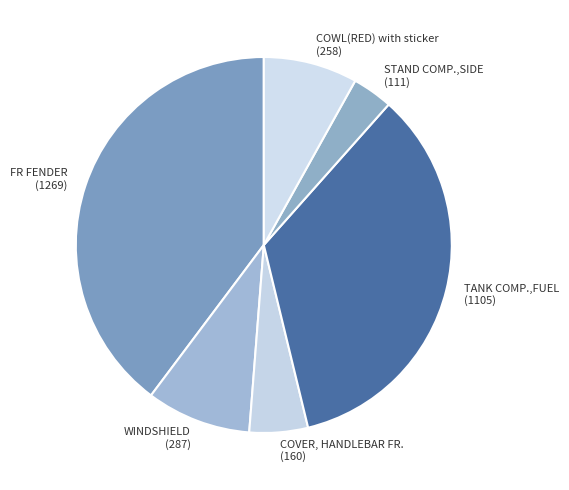

Which category has the biggest portion of the pie?

FR FENDER